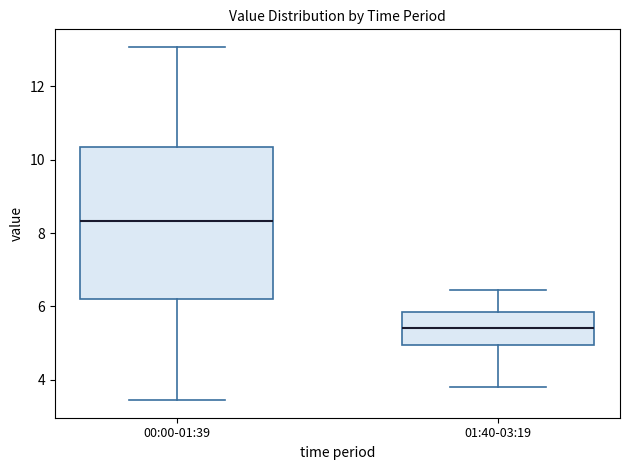

Reading left to right, read every box against the y-axis: the position of its median line, the range the box covers, and the ends of its whiskers. The values are not printed on the chart, so give them approximately, as read against the axis.

00:00-01:39: median 8.4, box 6.2 to 10.4, whiskers 3.4 to 13.0
01:40-03:19: median 5.4, box 5.0 to 5.8, whiskers 3.8 to 6.4